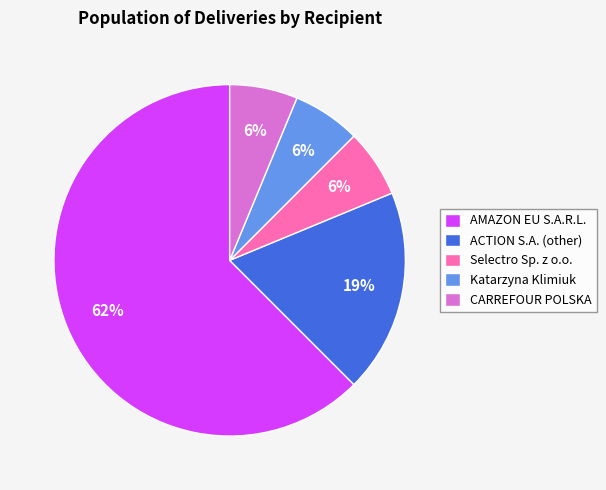

To the nearest percent, what portion does Katarzyna Klimiuk represent?

6%